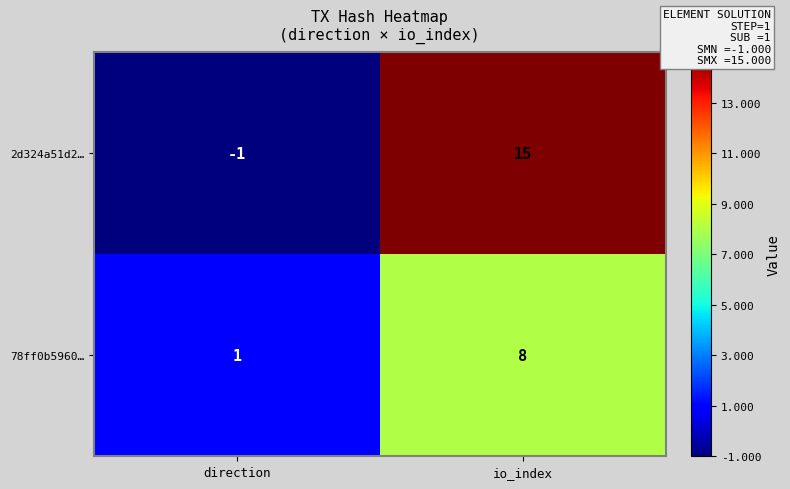

Which series has the widest spread of values?

2d324a51d2…